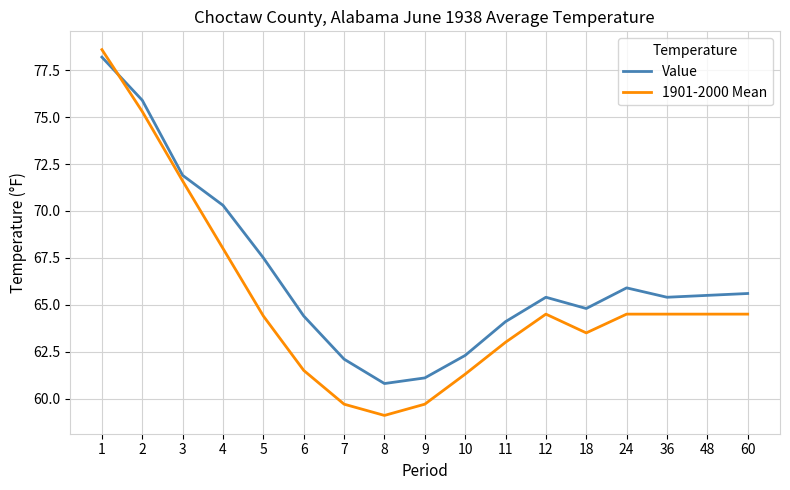

Where do 1901-2000 Mean and Value first cross each other?

1 and 2